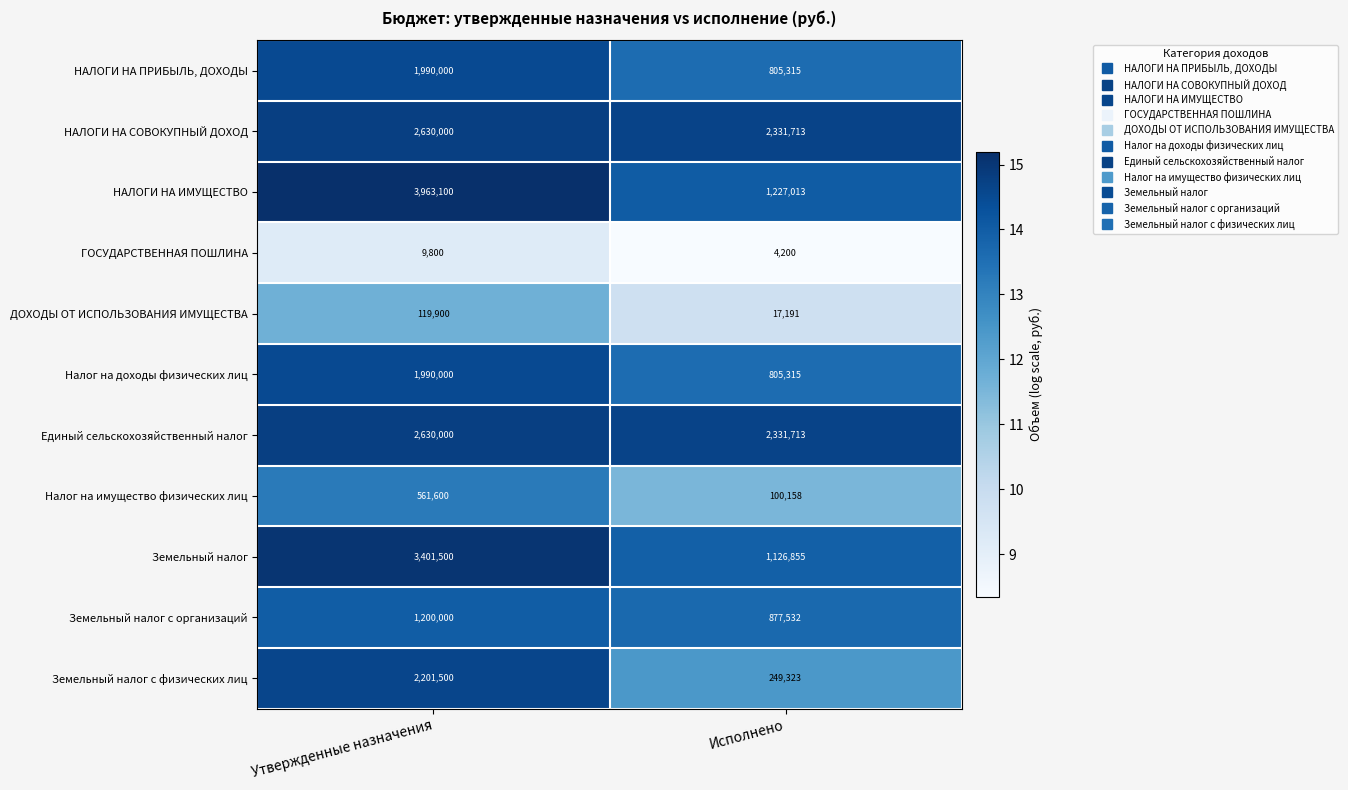

Reading right to left, what are all the values shown in this chart?

НАЛОГИ НА ПРИБЫЛЬ, ДОХОДЫ: 805315	1990000
НАЛОГИ НА СОВОКУПНЫЙ ДОХОД: 2331713	2630000
НАЛОГИ НА ИМУЩЕСТВО: 1227013	3963100
ГОСУДАРСТВЕННАЯ ПОШЛИНА: 4200	9800
ДОХОДЫ ОТ ИСПОЛЬЗОВАНИЯ ИМУЩЕСТВА: 17191	119900
Налог на доходы физических лиц: 805315	1990000
Единый сельскохозяйственный налог: 2331713	2630000
Налог на имущество физических лиц: 100158	561600
Земельный налог: 1126855	3401500
Земельный налог с организаций: 877532	1200000
Земельный налог с физических лиц: 249323	2201500